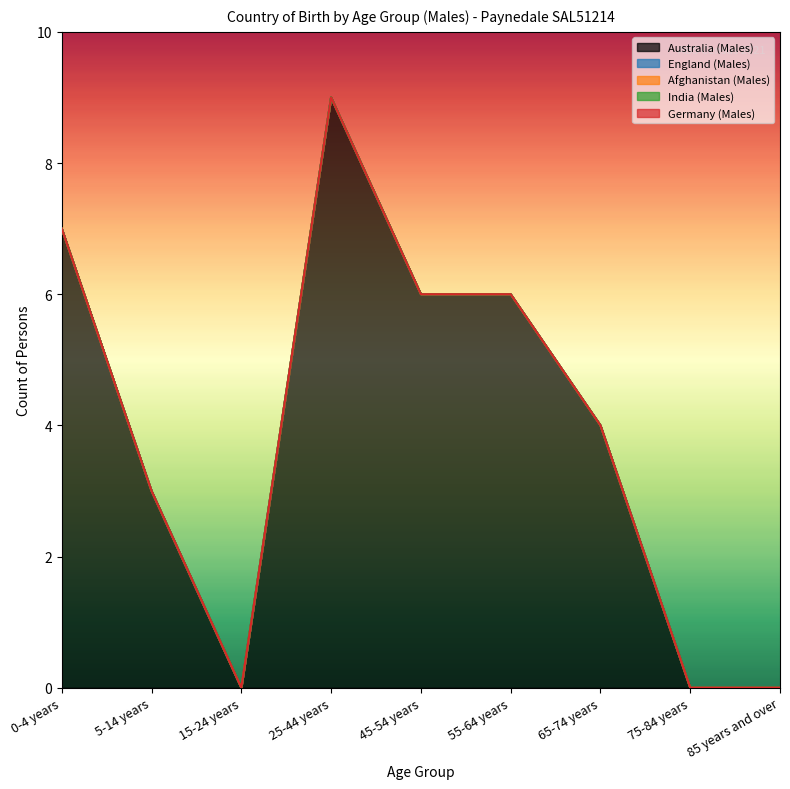

Rank the series at 75-84 years from lowest to highest value.

Australia (Males), England (Males), Afghanistan (Males), India (Males), Germany (Males)